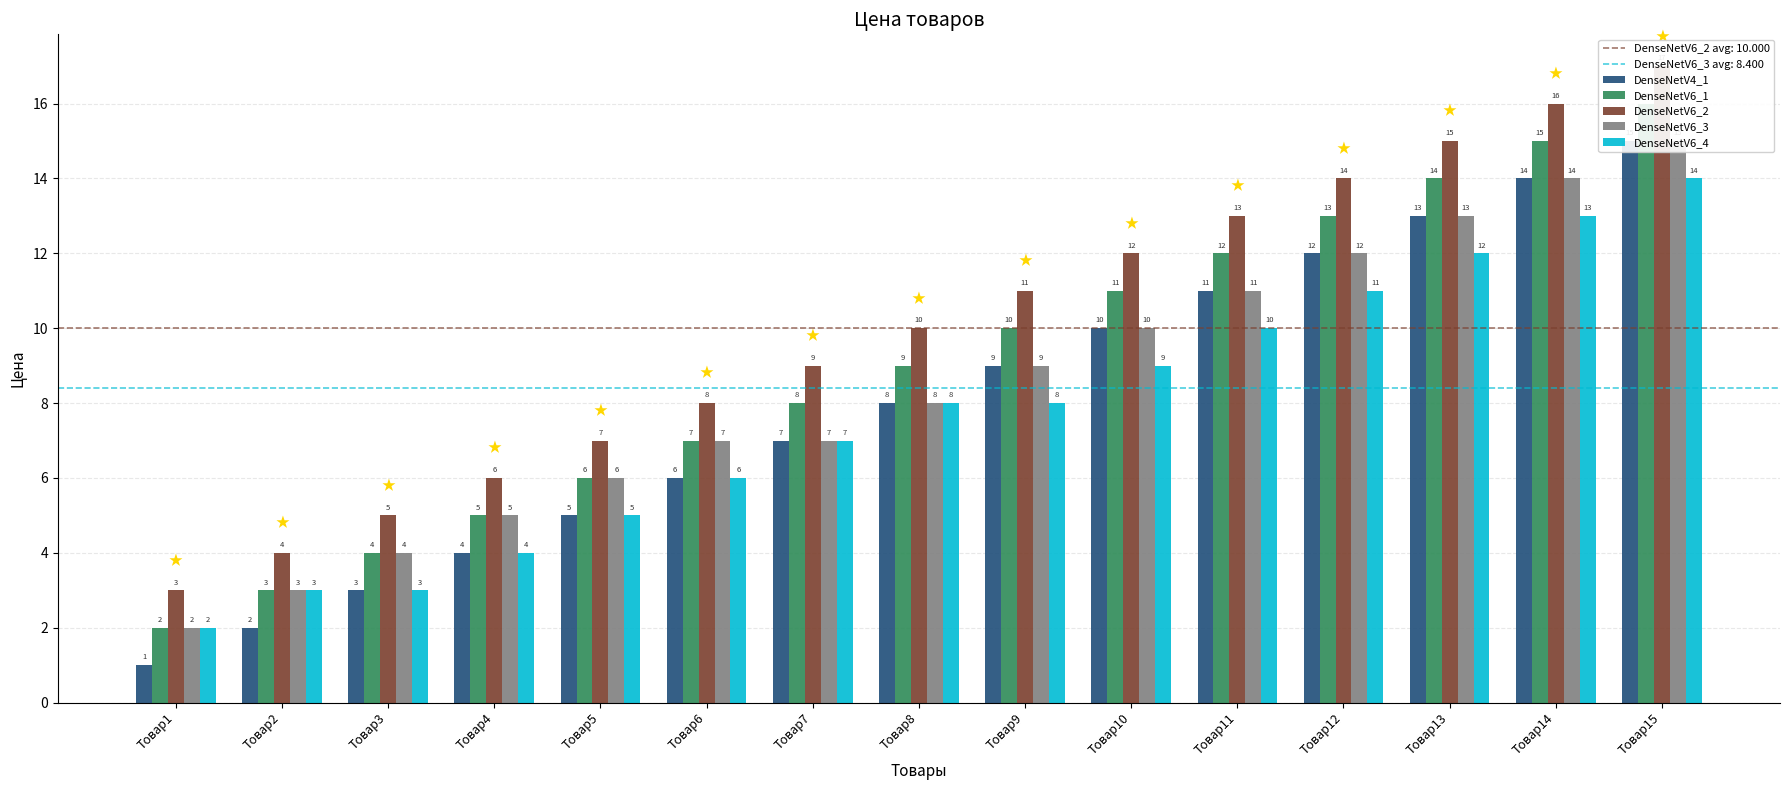

What is the sum of all DenseNetV6_1 values?

135